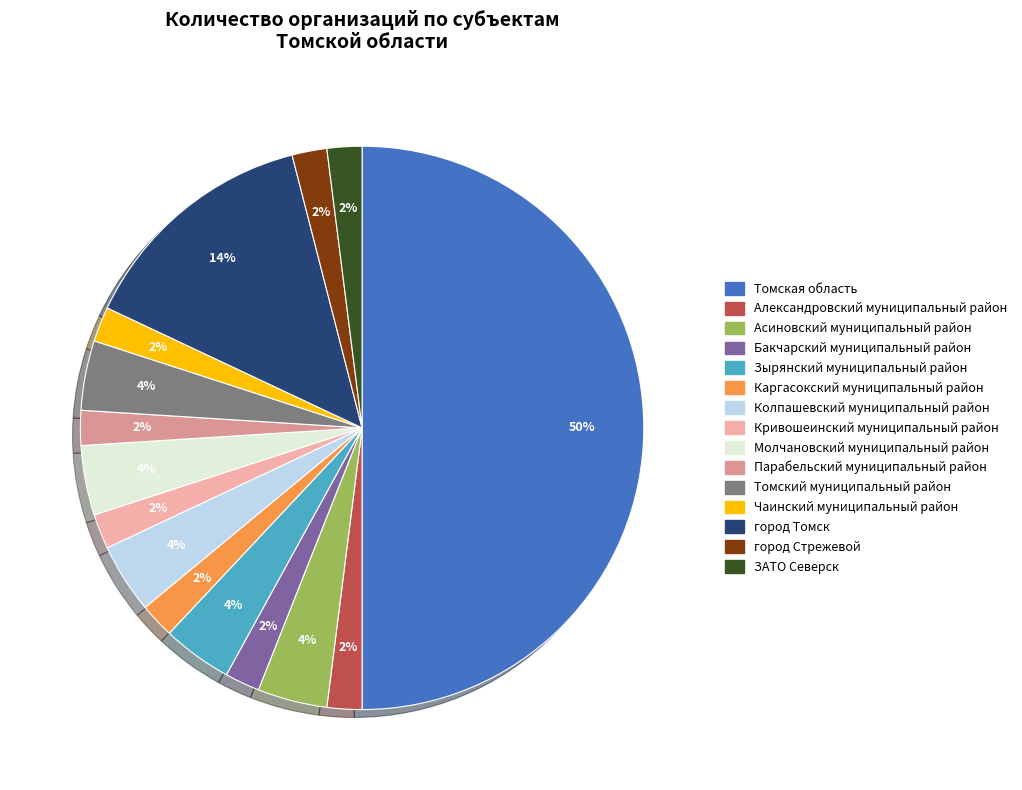

Is Асиновский муниципальный район the majority of the pie?

No